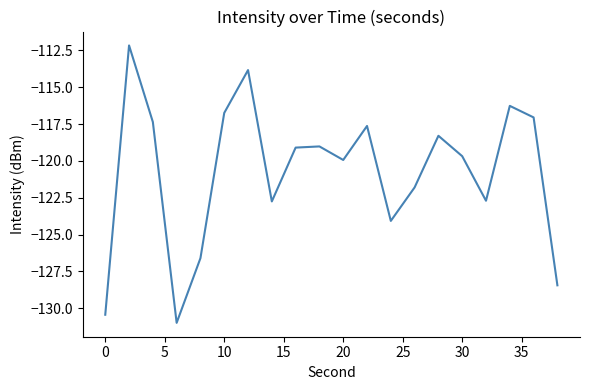

What is the smallest value displayed?

-131.0